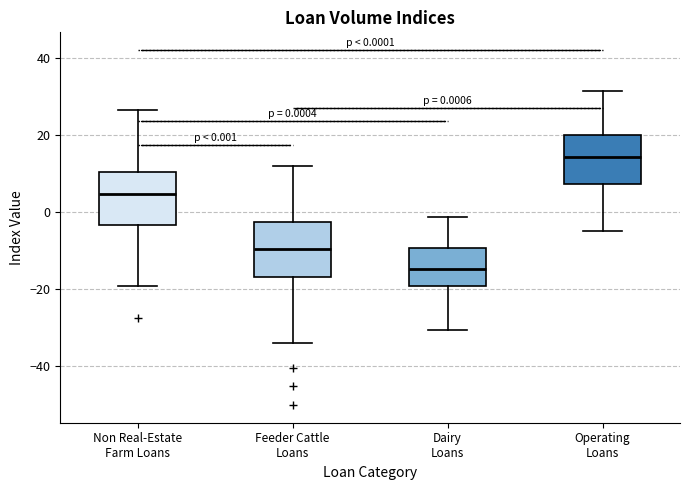

Which box has the highest median line?

Operating Loans